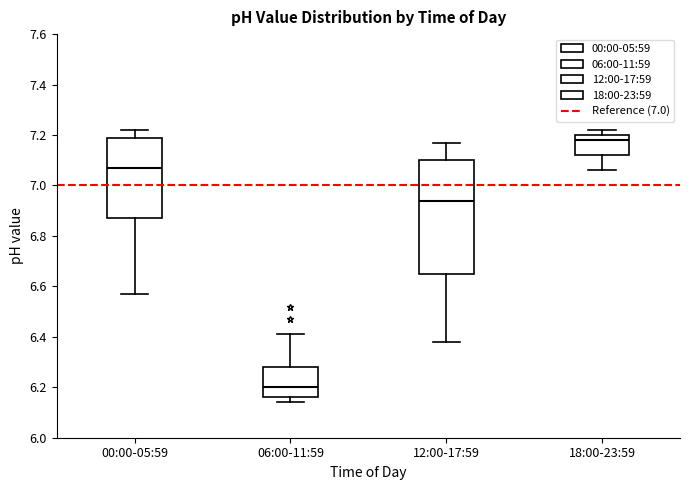

Comparing the boxes themselves (not the whiskers), which one is the tallest?

12:00-17:59